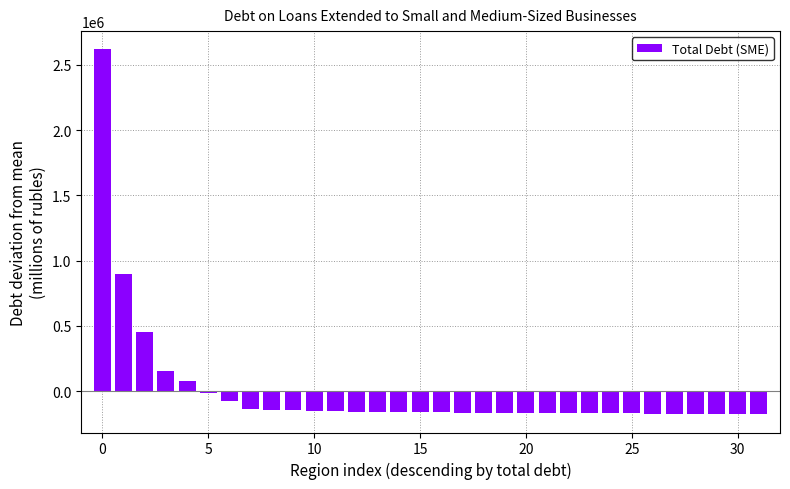

What is the value of the 2nd bar from the left?

896559.1